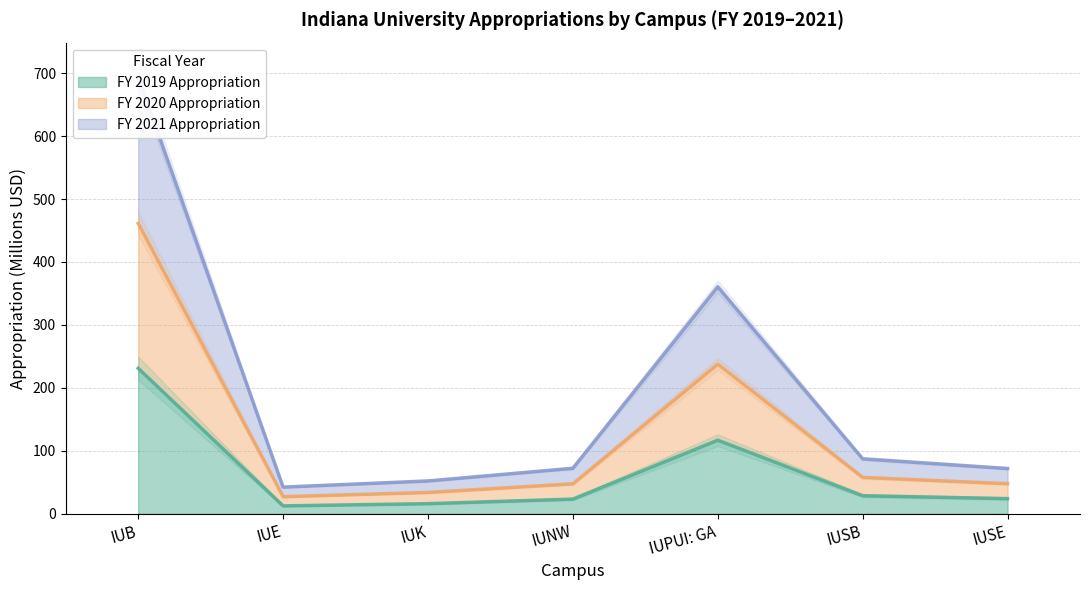

The value of FY 2019 Appropriation at IUSE is 24.0. True or false?

True